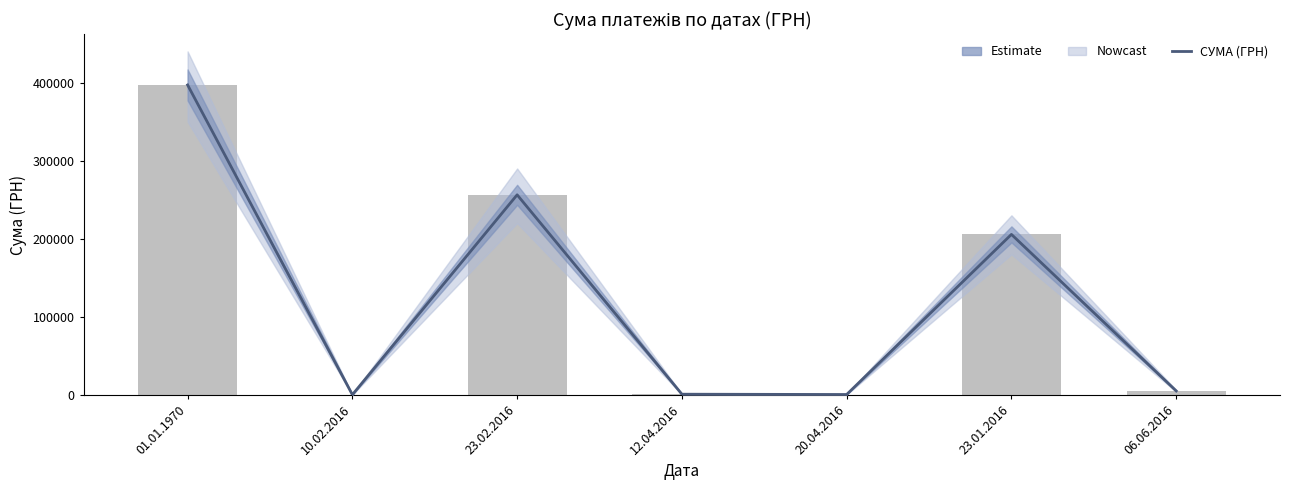

What position from the left is 23.02.2016?

3